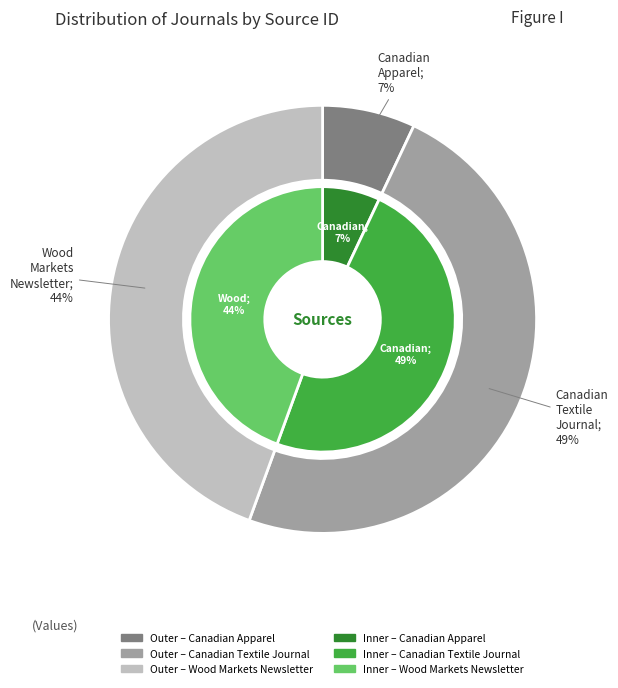

What percentage is the Wood Markets Newsletter slice, to the nearest percent?

44%